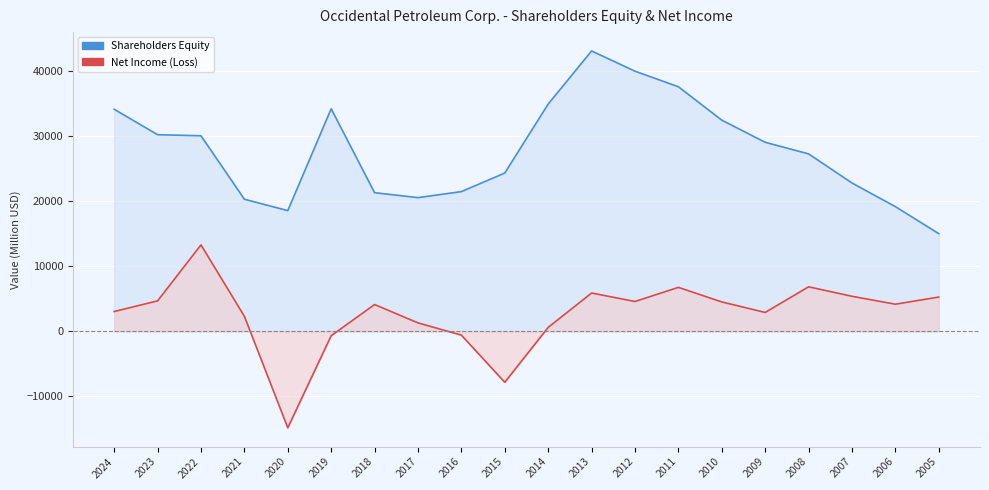

Reading left to right, extract all data points from this chart.

Shareholders Equity: 2024=34159	2023=30250	2022=30085	2021=20327	2020=18573	2019=34232	2018=21330	2017=20572	2016=21497	2015=24350	2014=34959	2013=43126	2012=40016	2011=37620	2010=32484	2009=29081	2008=27300	2007=22823	2006=19184	2005=15032
Net Income (Loss): 2024=3056	2023=4696	2022=13304	2021=2322	2020=-14831	2019=-667	2018=4131	2017=1311	2016=-574	2015=-7829	2014=616	2013=5903	2012=4598	2011=6771	2010=4530	2009=2915	2008=6857	2007=5400	2006=4182	2005=5281